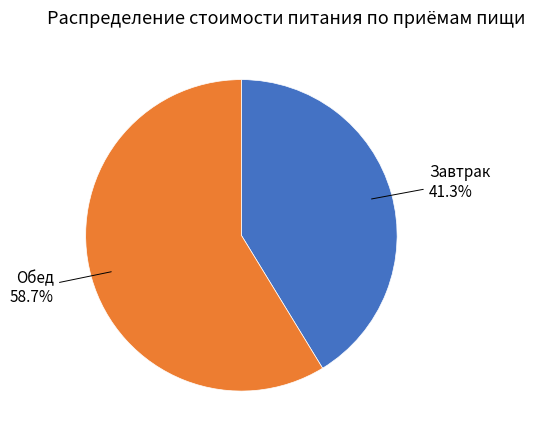

How many segments does this pie chart have?

2